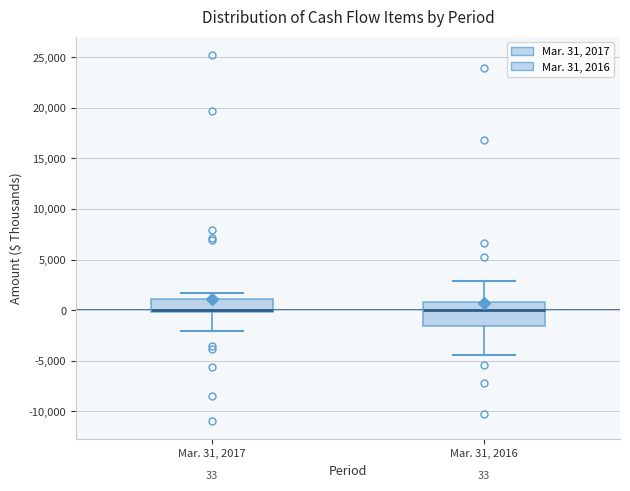

Which box is the tallest, from its lower edge to its upper edge?

Mar. 31, 2016